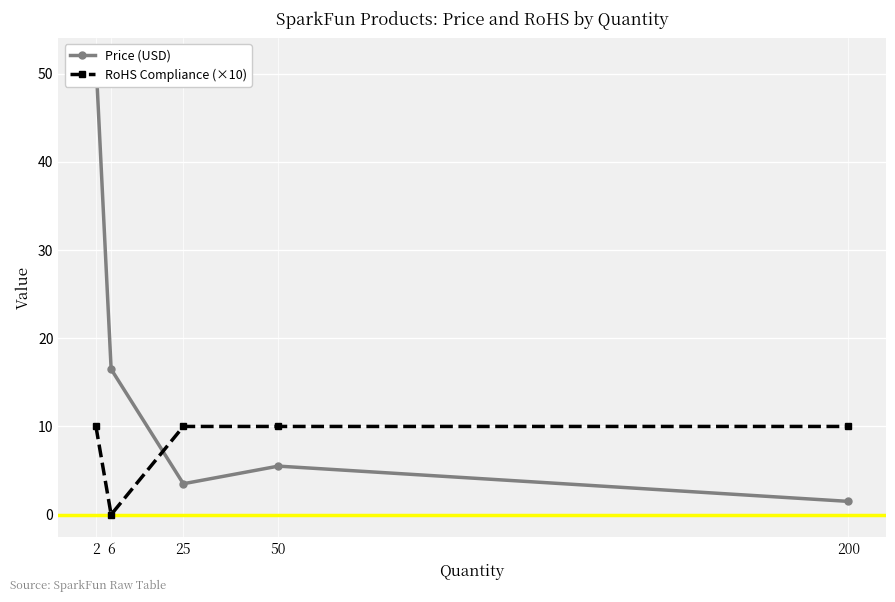

At which category is the sum across all series the highest?

2